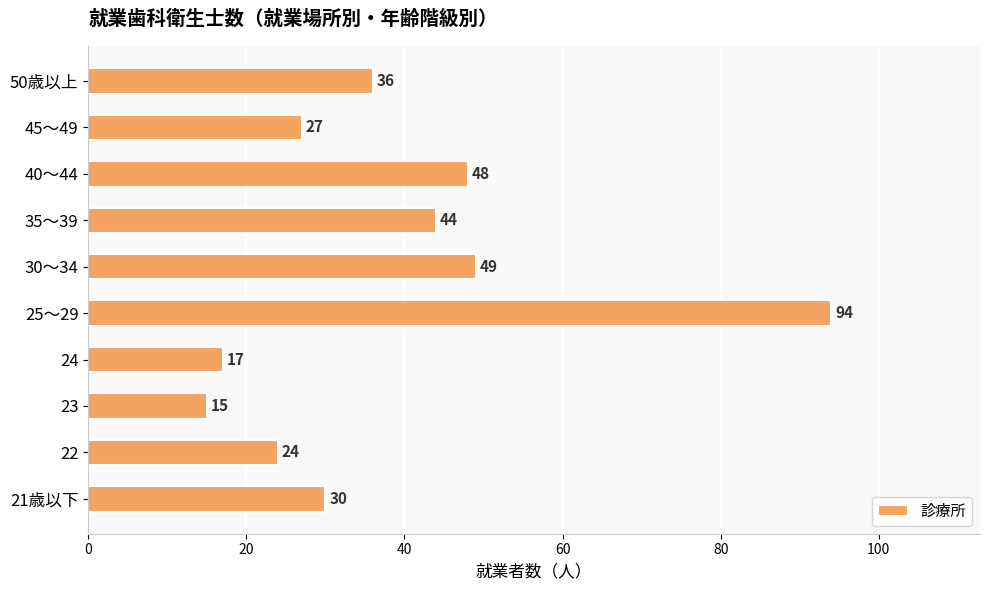

Where is the data nearest to the value 54?

30～34